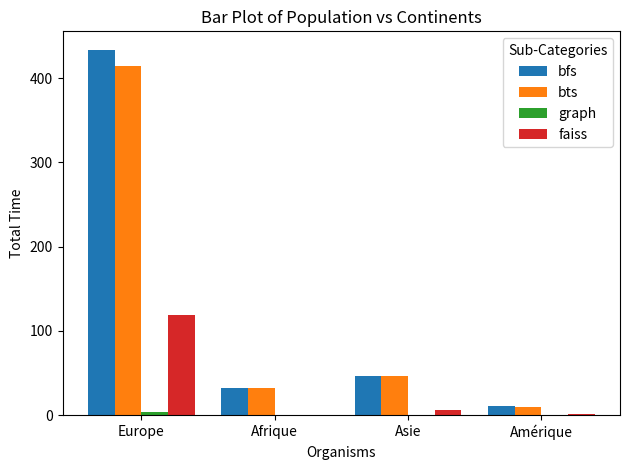

What is the total value across all series at Europe?

971